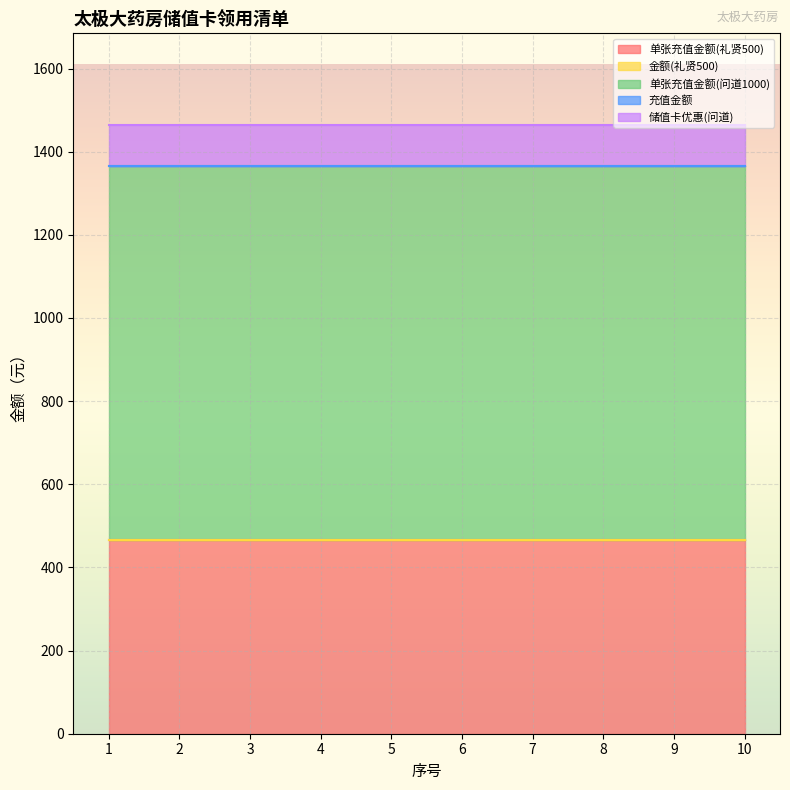

Reading right to left, what are all the values shown in this chart?

单张充值金额(礼贤500): 10=465	9=465	8=465	7=465	6=465	5=465	4=465	3=465	2=465	1=465
金额(礼贤500): 10=0	9=0	8=0	7=0	6=0	5=0	4=0	3=0	2=0	1=0
单张充值金额(问道1000): 10=900	9=900	8=900	7=900	6=900	5=900	4=900	3=900	2=900	1=900
充值金额: 10=0	9=0	8=0	7=0	6=0	5=0	4=0	3=0	2=0	1=0
储值卡优惠(问道): 10=100	9=100	8=100	7=100	6=100	5=100	4=100	3=100	2=100	1=100